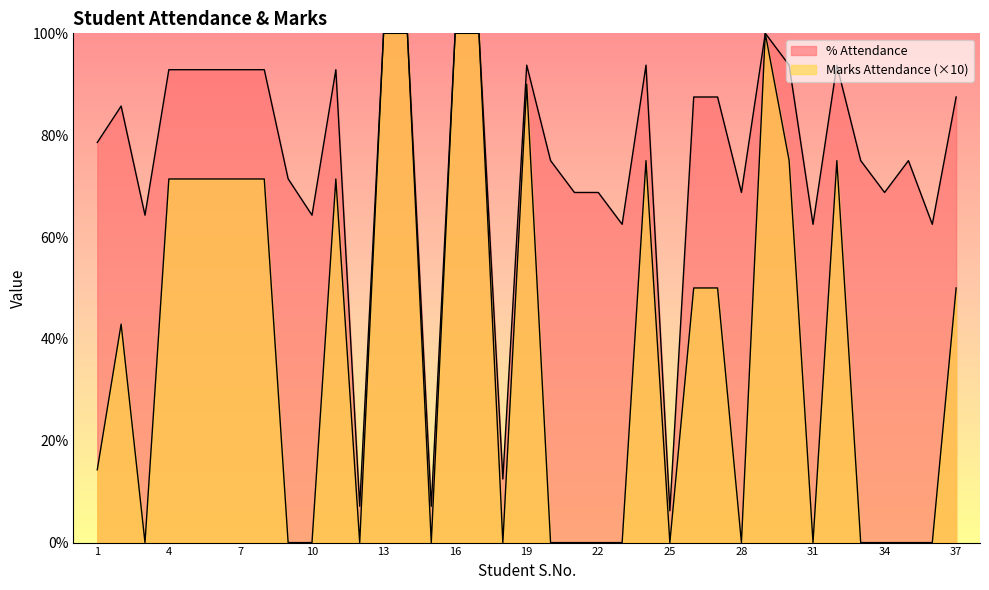

The value of Marks Attendance (out of 10) at 29 is 155.4. True or false?

False